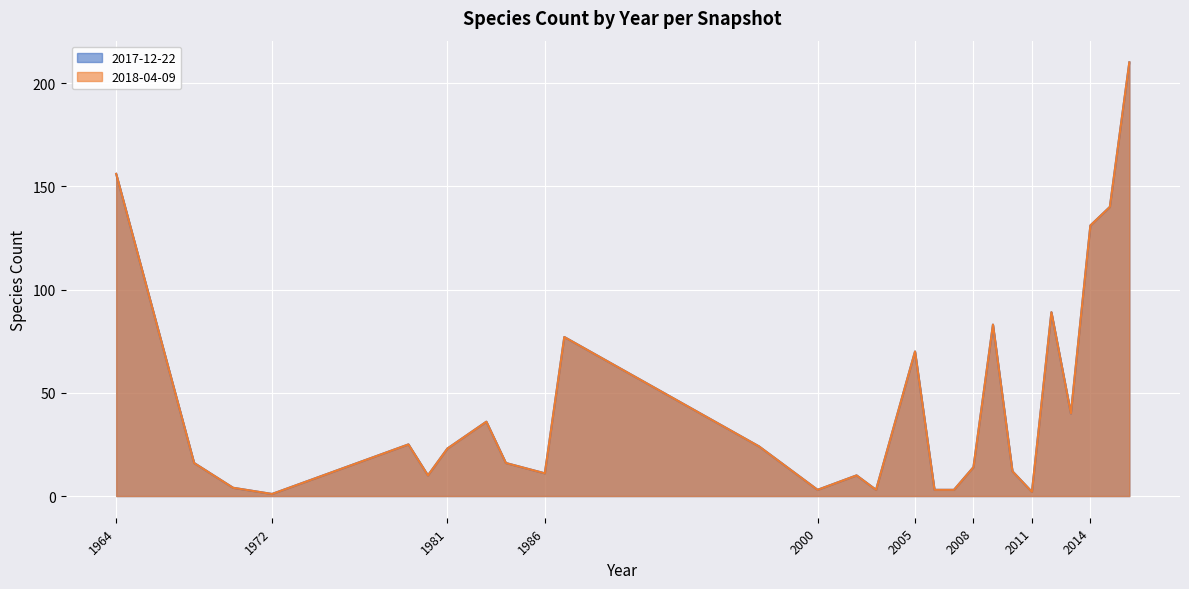

What is the value of the 2018-04-09 point at the 11th from the left?

77